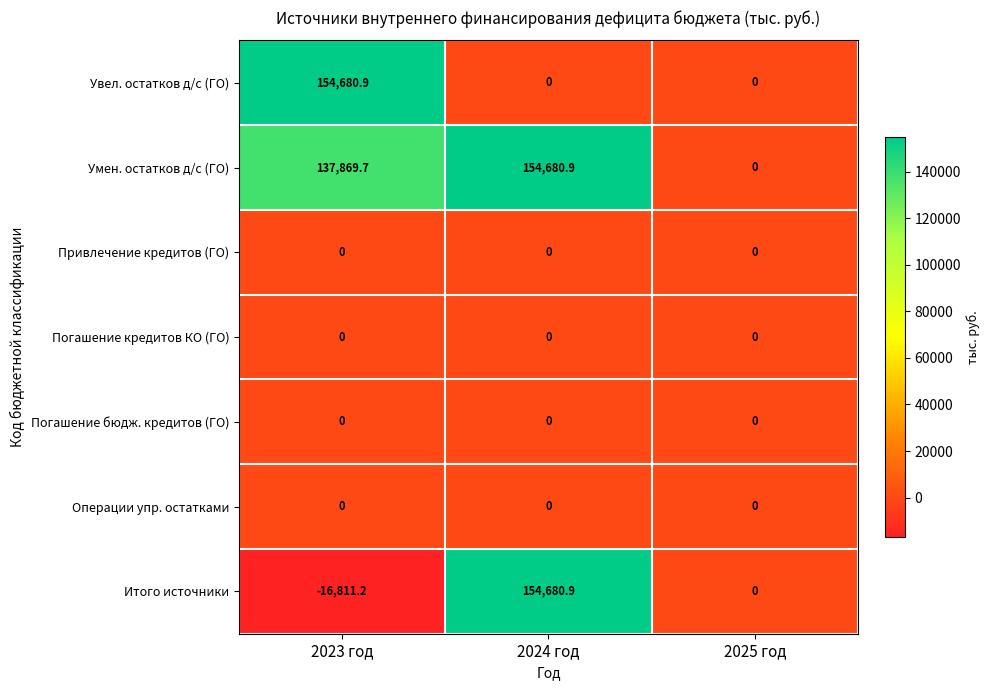

The value of Итого источники at 2023 год is -8036.3. True or false?

False